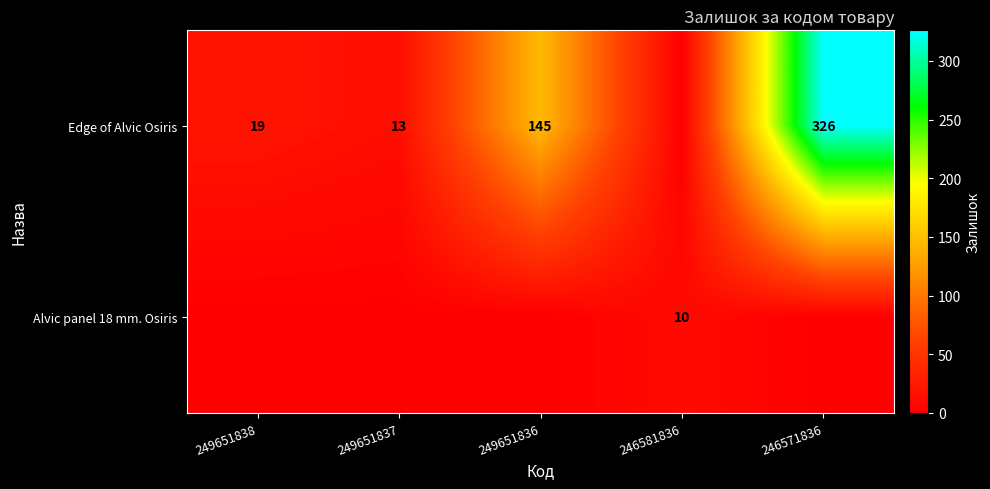

What is the sum of the Edge of Alvic Osiris values at 249651837 and 249651838?

32